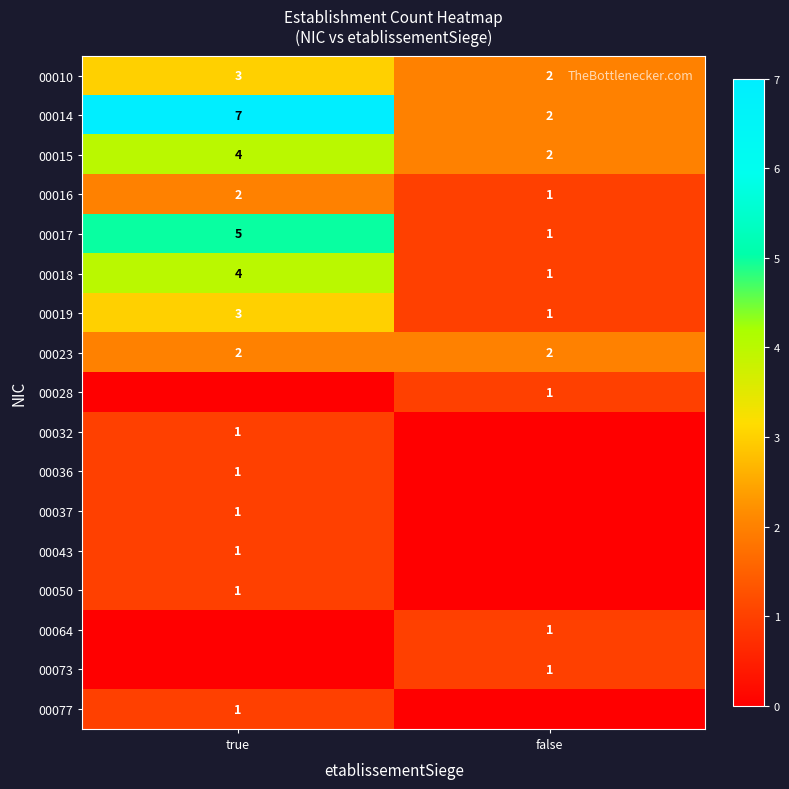

Is it true that 00014 equals 4 at false?

False